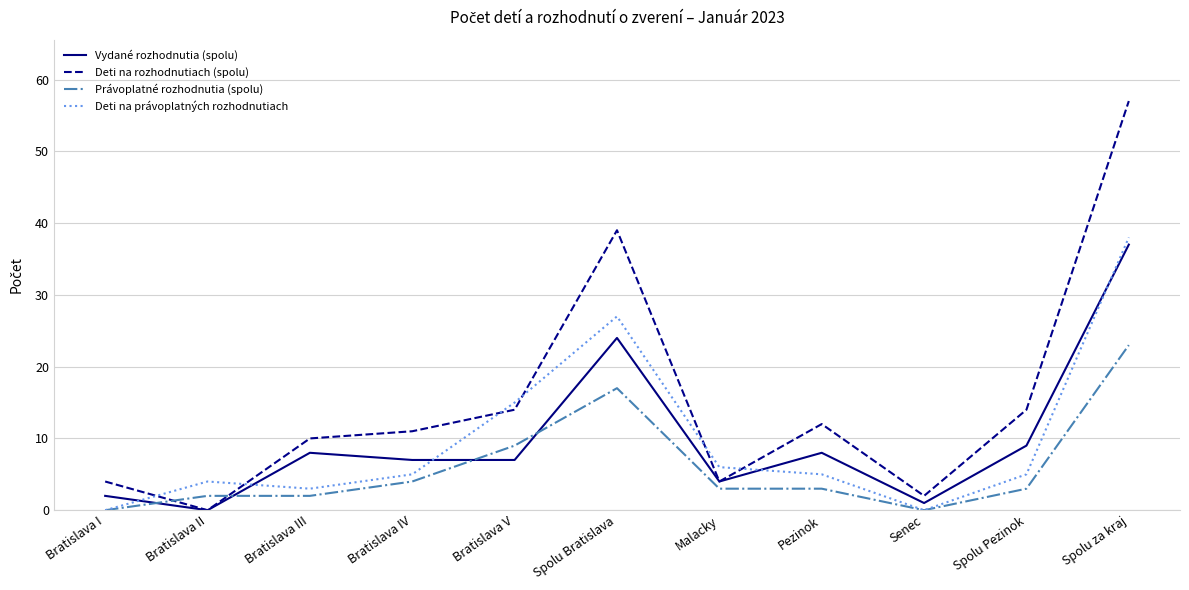

Reading left to right, list all the values displayed in this chart.

Vydané rozhodnutia (spolu): Bratislava I=2	Bratislava II=0	Bratislava III=8	Bratislava IV=7	Bratislava V=7	Spolu Bratislava=24	Malacky=4	Pezinok=8	Senec=1	Spolu Pezinok=9	Spolu za kraj=37
Deti na rozhodnutiach (spolu): Bratislava I=4	Bratislava II=0	Bratislava III=10	Bratislava IV=11	Bratislava V=14	Spolu Bratislava=39	Malacky=4	Pezinok=12	Senec=2	Spolu Pezinok=14	Spolu za kraj=57
Právoplatné rozhodnutia (spolu): Bratislava I=0	Bratislava II=2	Bratislava III=2	Bratislava IV=4	Bratislava V=9	Spolu Bratislava=17	Malacky=3	Pezinok=3	Senec=0	Spolu Pezinok=3	Spolu za kraj=23
Deti na právoplatných rozhodnutiach: Bratislava I=0	Bratislava II=4	Bratislava III=3	Bratislava IV=5	Bratislava V=15	Spolu Bratislava=27	Malacky=6	Pezinok=5	Senec=0	Spolu Pezinok=5	Spolu za kraj=38